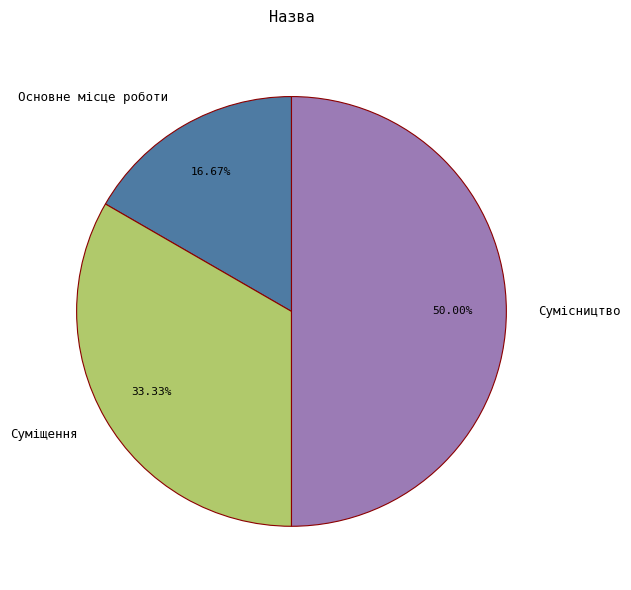

Does Основне місце роботи represent more than half of the total?

No